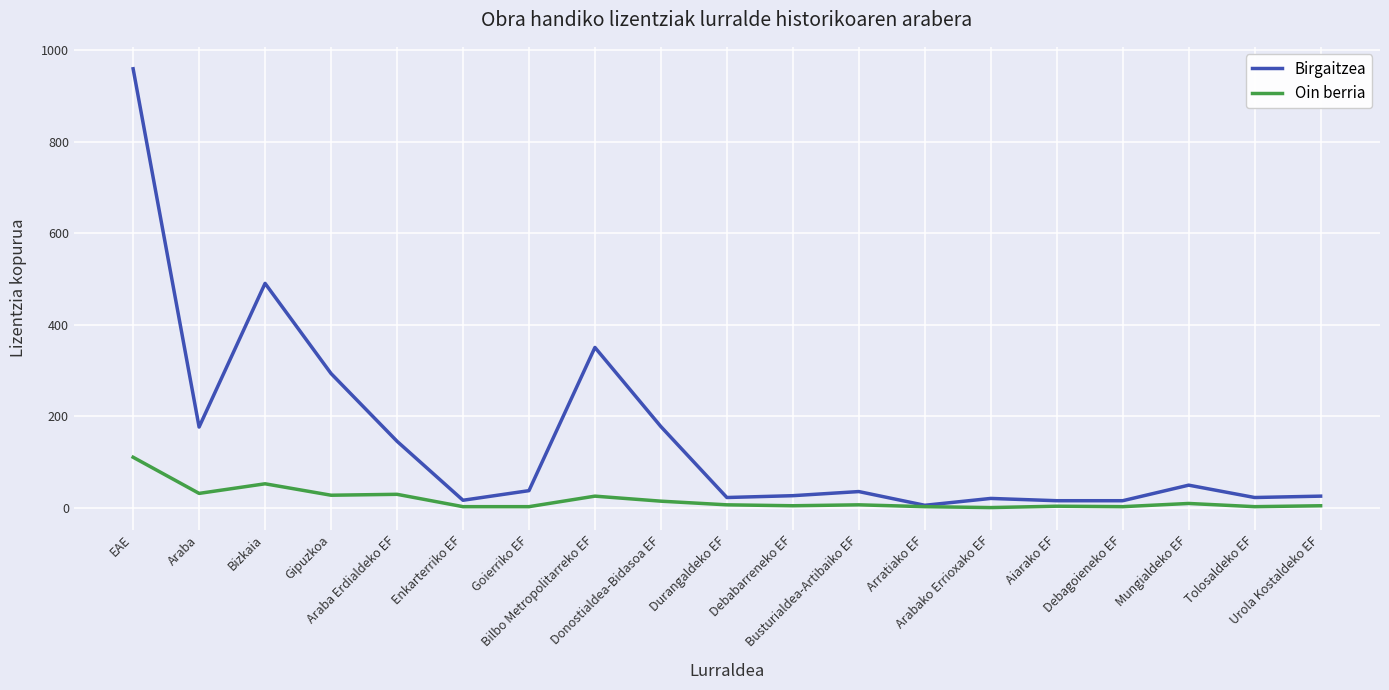

Rank the series by their maximum value, from highest to lowest.

Birgaitzea, Oin berria